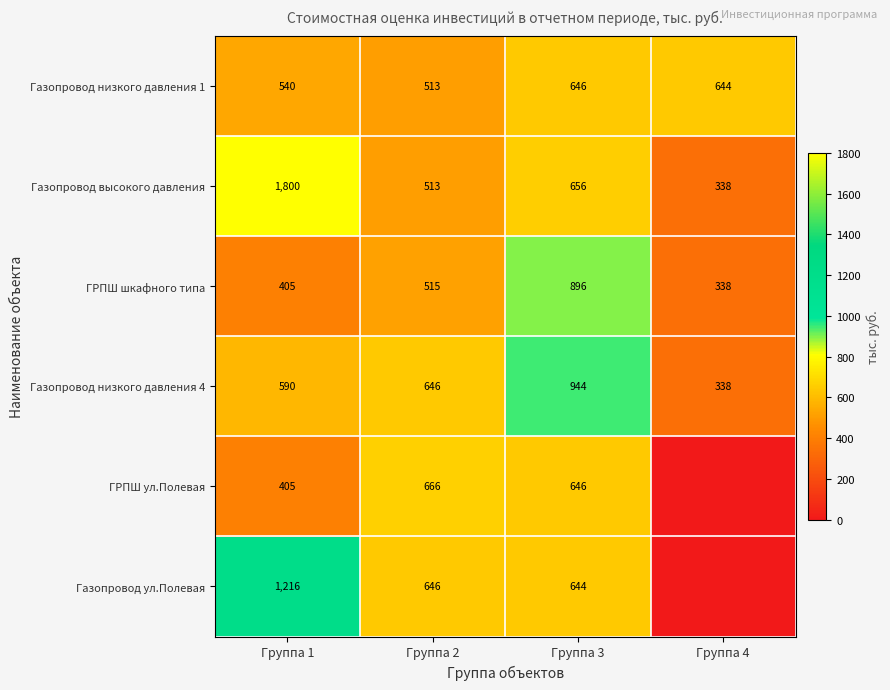

What is the spread (max minus min) of values at Группа 1?

1395